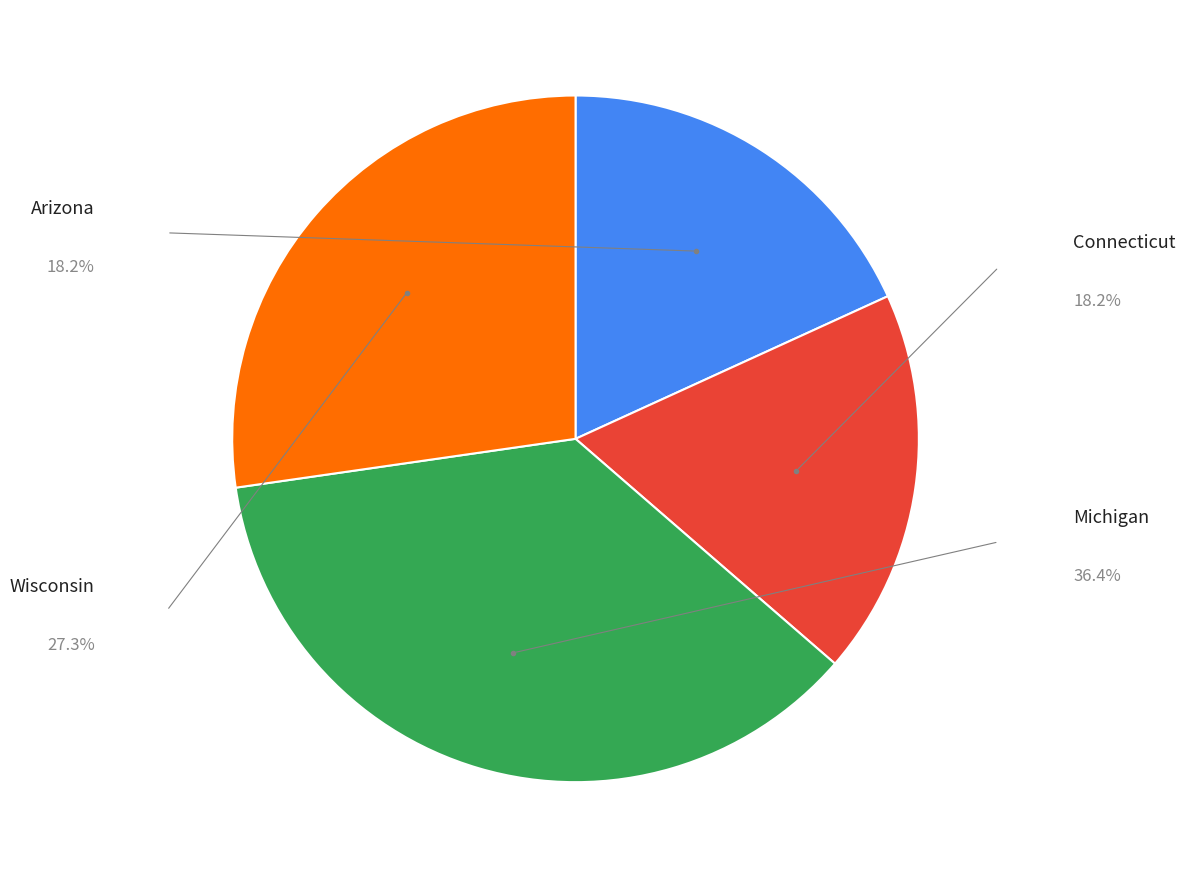

Is there any slice that represents more than half of the pie?

No